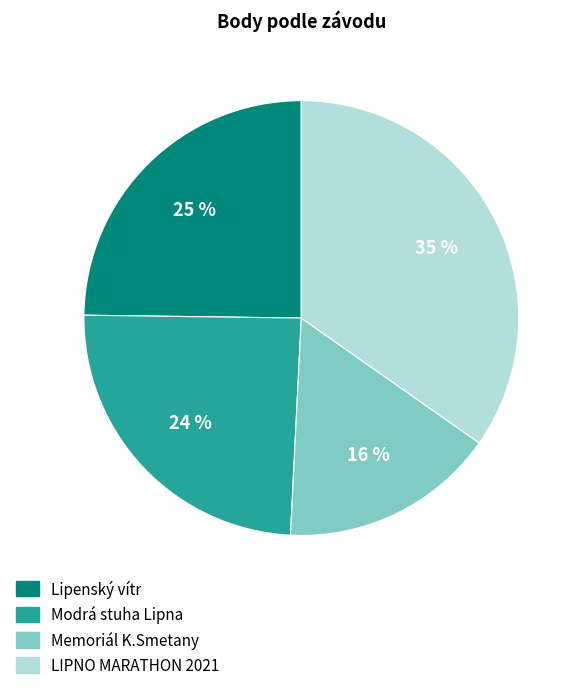

Approximately how many times larger is the value at Memoriál K.Smetany compared to Modrá stuha Lipna?

0.7